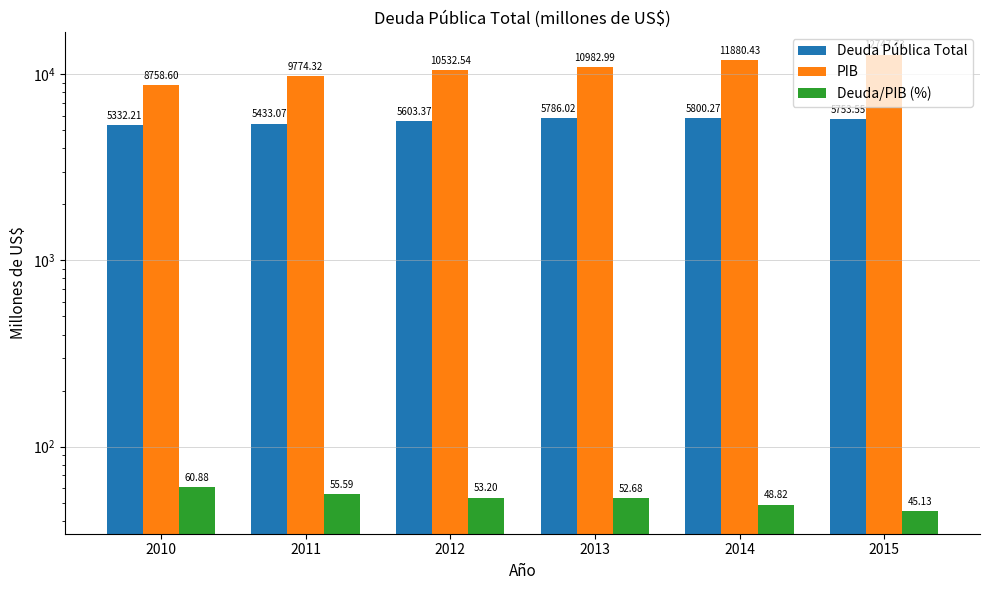

Which series has the largest total across all categories?

PIB